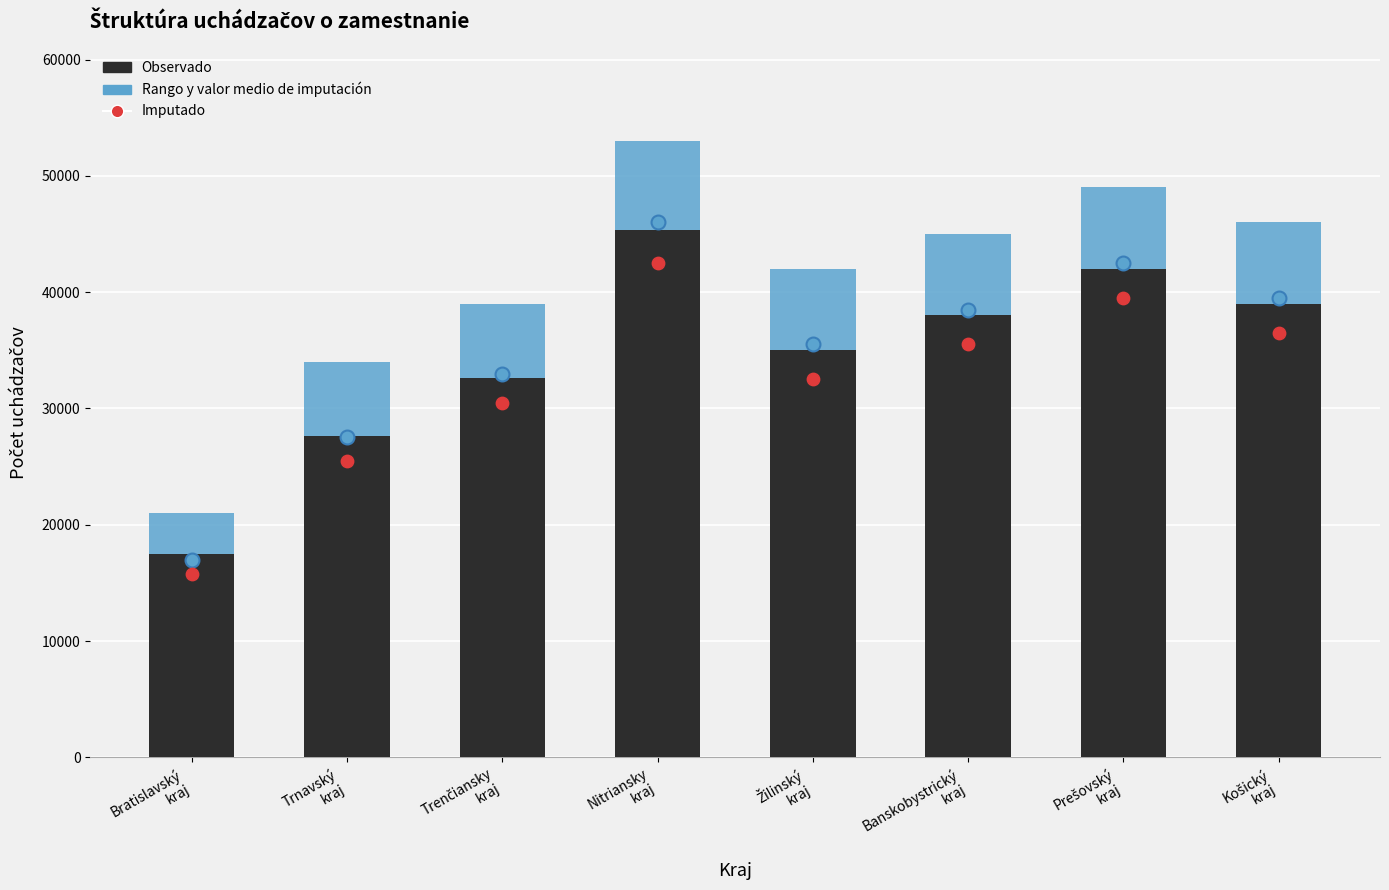

At how many categories does at least one series exceed 31839?

6